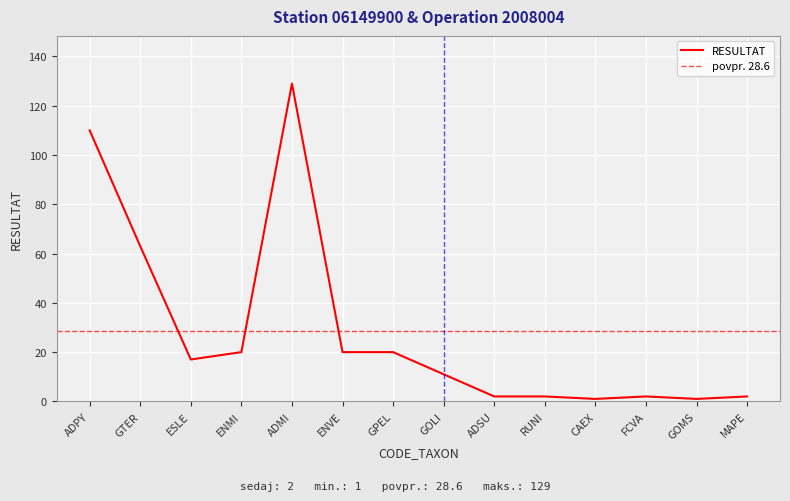

What is the difference between the maximum and second lowest values?

128